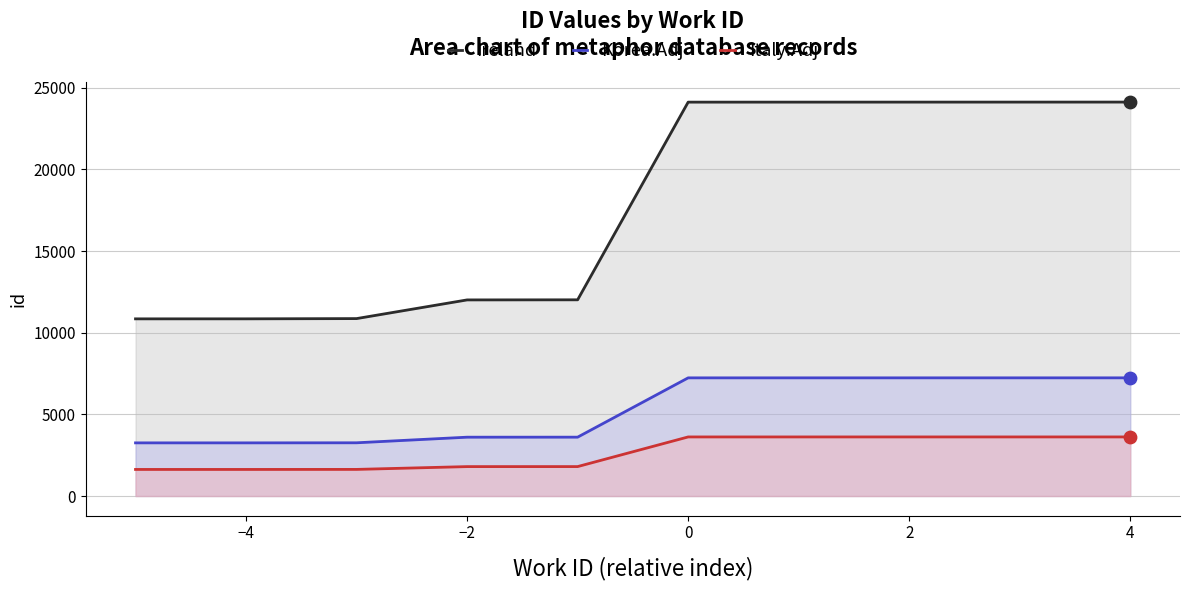

Which series contains the highest Y value?

Ireland